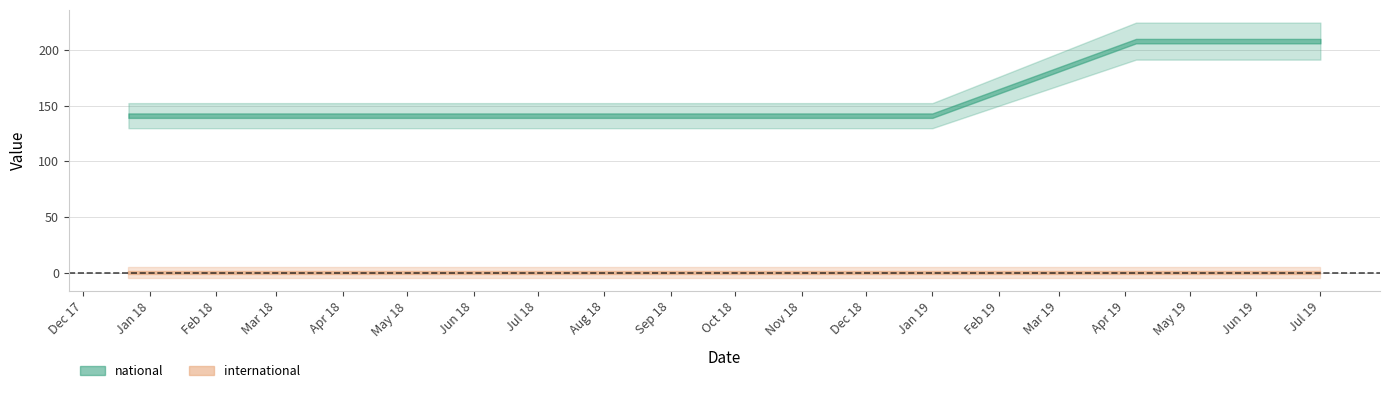

Between 2019-04-06 and 2019-01-01, which is larger?

2019-04-06